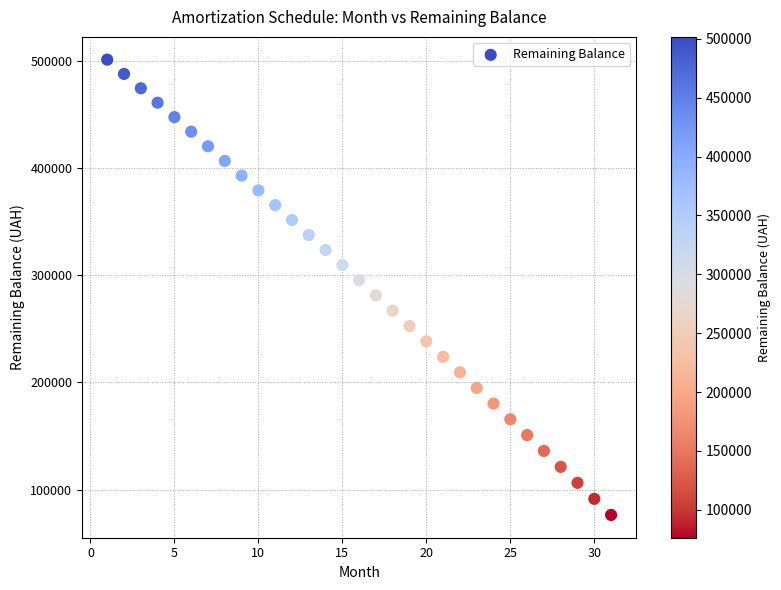

What is the range of X values (max minus min)?

30.0